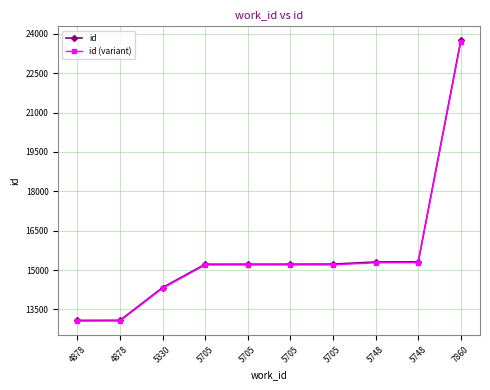

What is the highest value of the id series?

23749.0